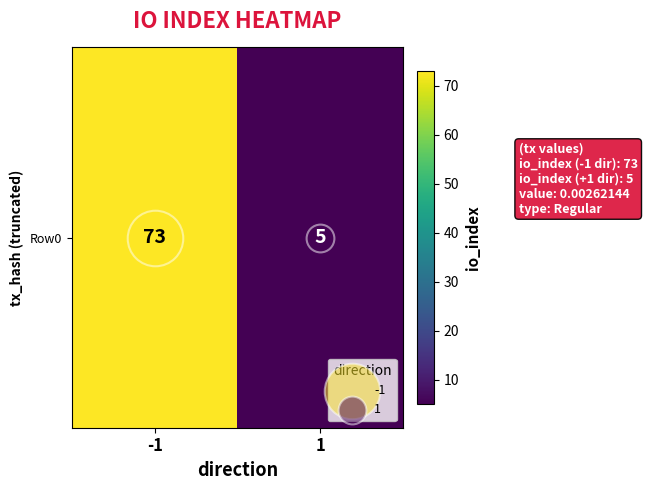

Between -1 and 1, which is larger?

-1